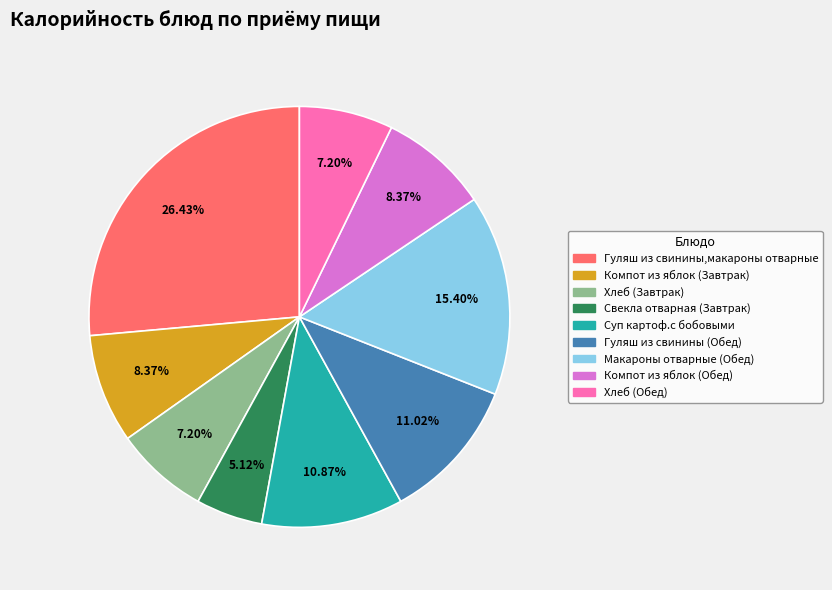

How many segments does this pie chart have?

9